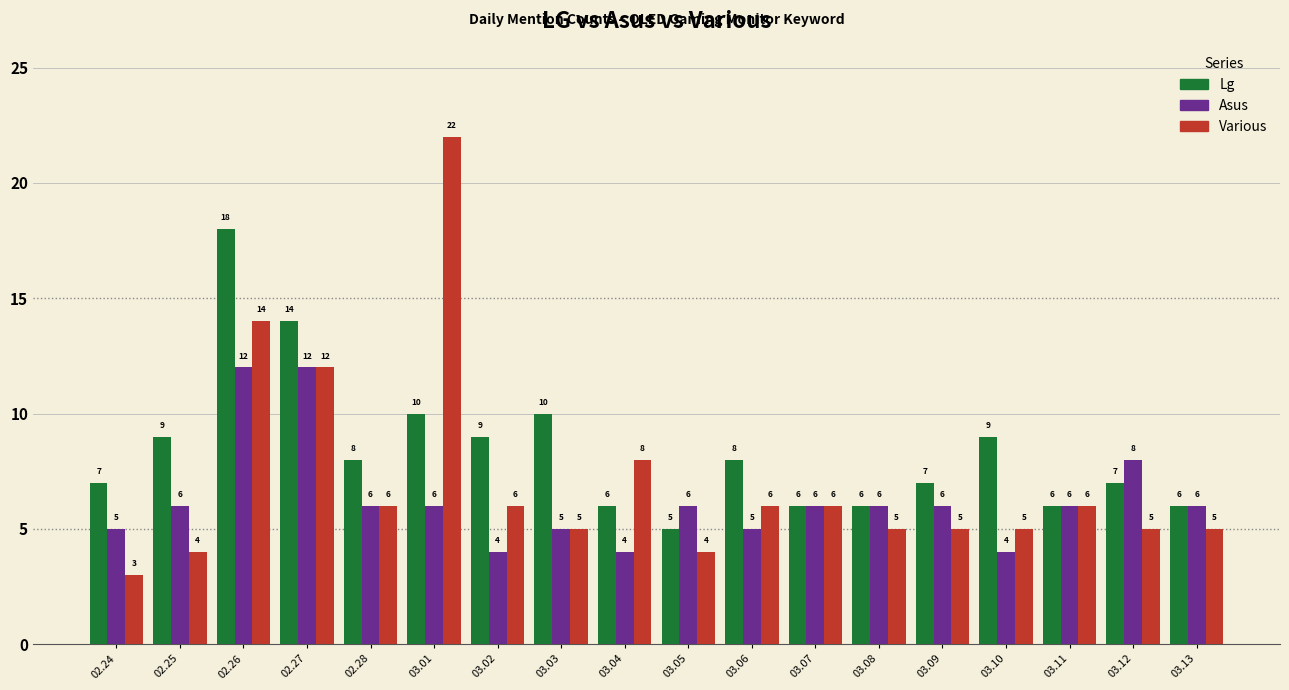

Reading left to right, transcribe all the data shown in this chart.

Lg: 7	9	18	14	8	10	9	10	6	5	8	6	6	7	9	6	7	6
Asus: 5	6	12	12	6	6	4	5	4	6	5	6	6	6	4	6	8	6
Various: 3	4	14	12	6	22	6	5	8	4	6	6	5	5	5	6	5	5